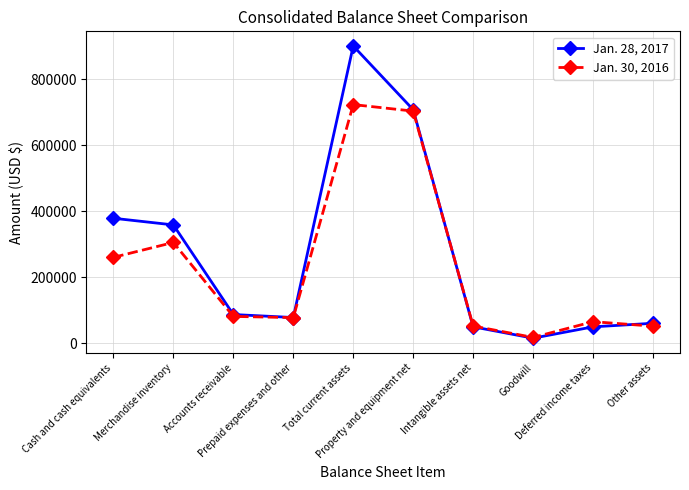

List the series in order of their peak value, highest first.

Jan. 28, 2017, Jan. 30, 2016